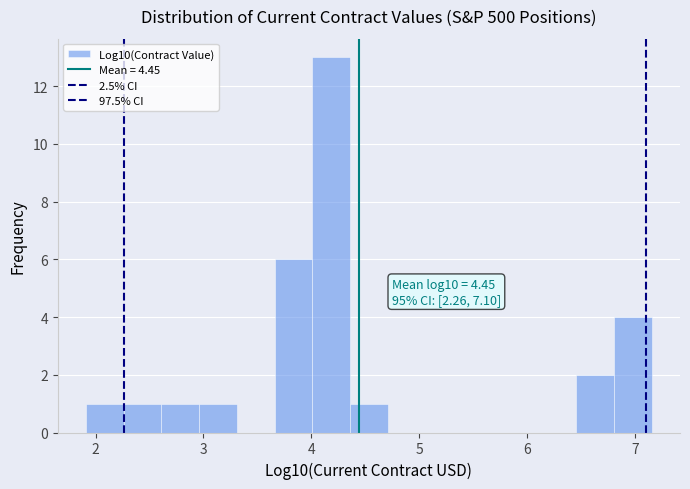

Read against the x-axis, roughly where is the centre of the tallest bar?

4.2